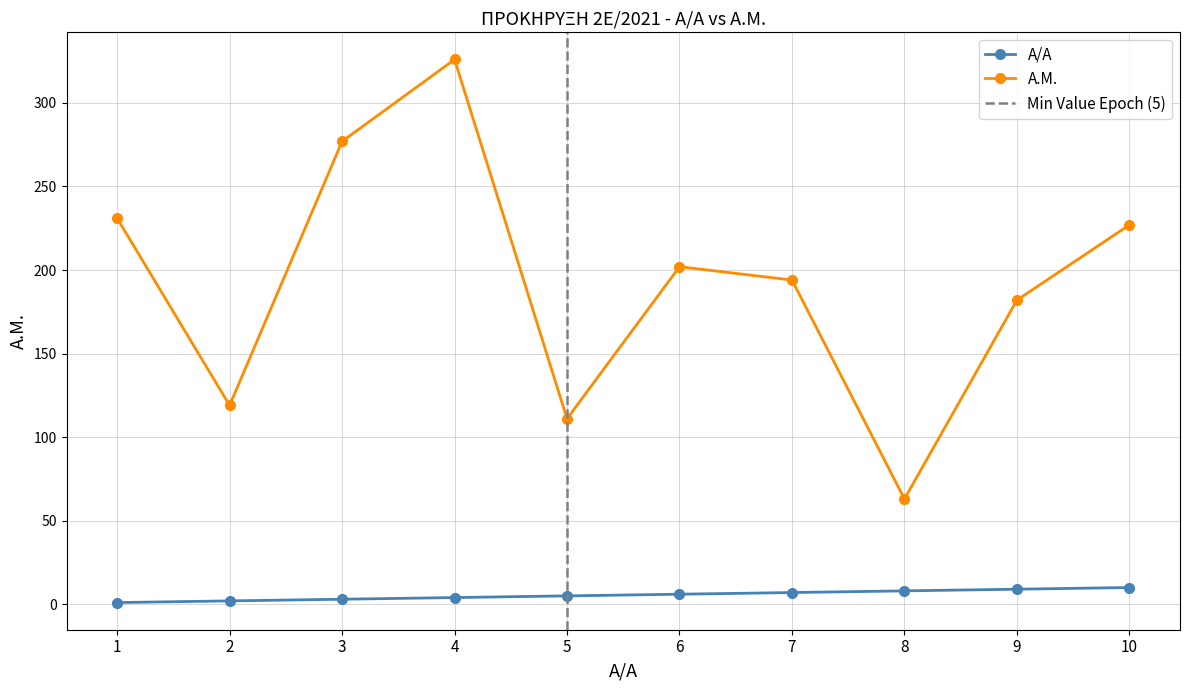

What is the value of the Α.Μ. point at the 5th from the left?

111